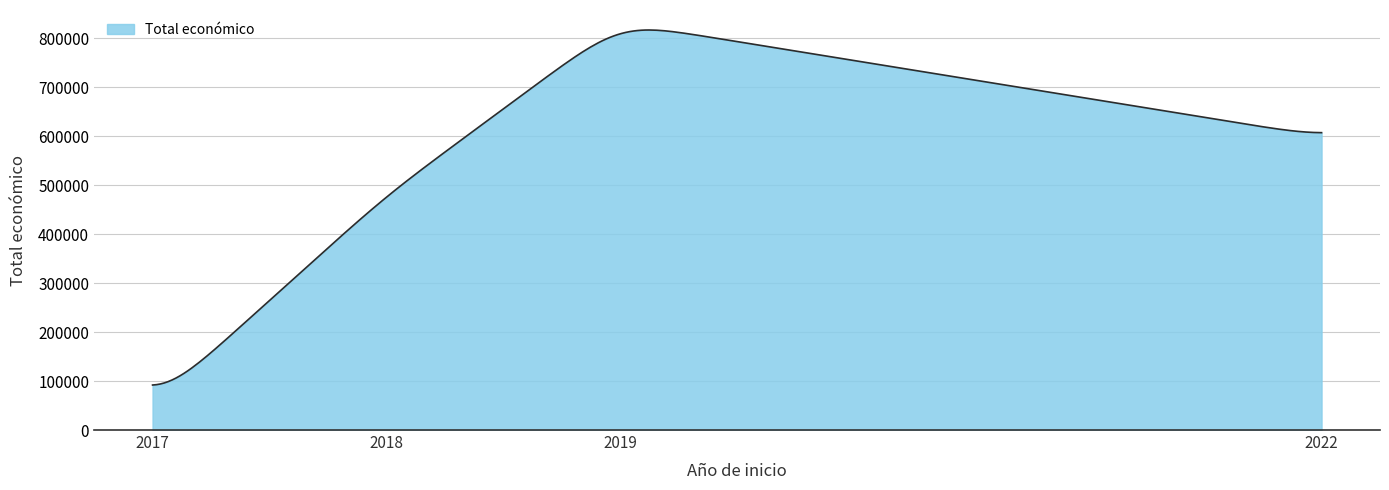

What is the difference between the maximum and minimum values?

725139.8